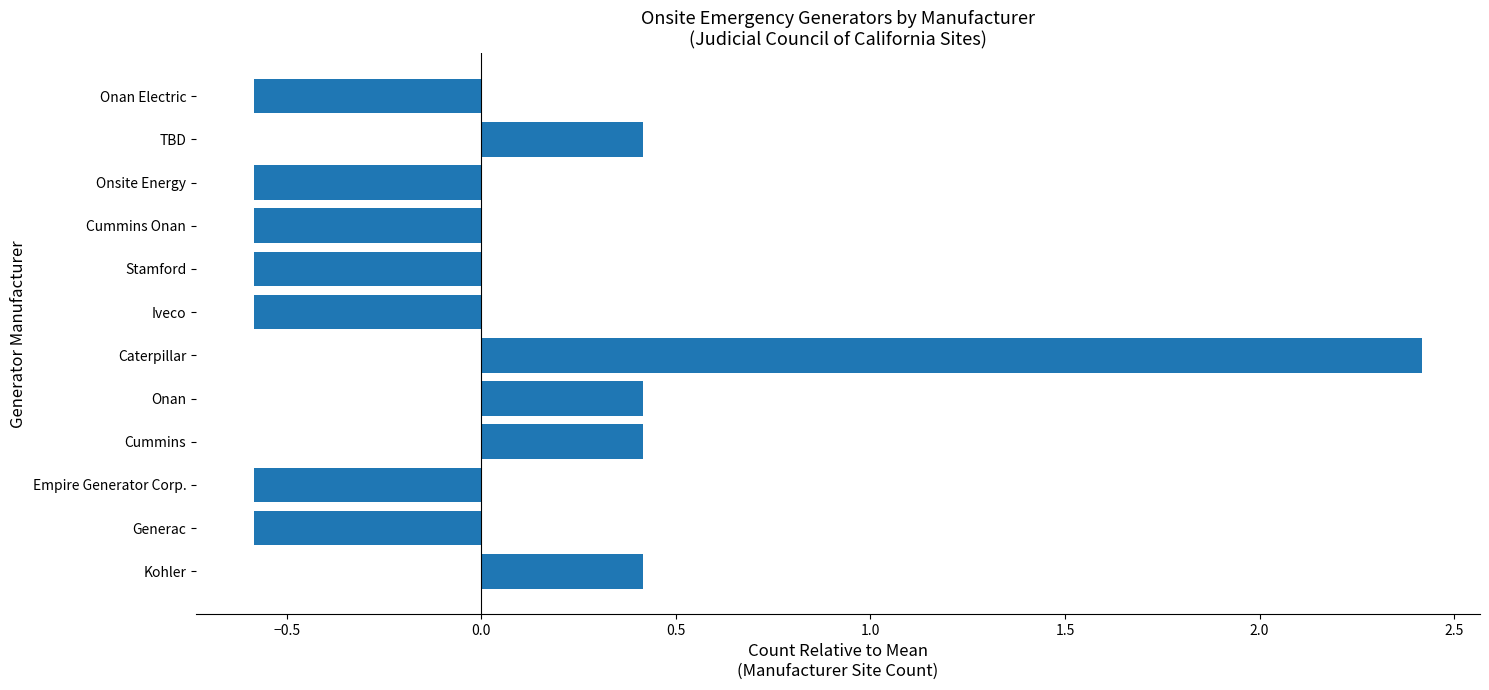

Reading top to bottom, list all the values displayed in this chart.

-0.6	0.4	-0.6	-0.6	-0.6	-0.6	2.4	0.4	0.4	-0.6	-0.6	0.4